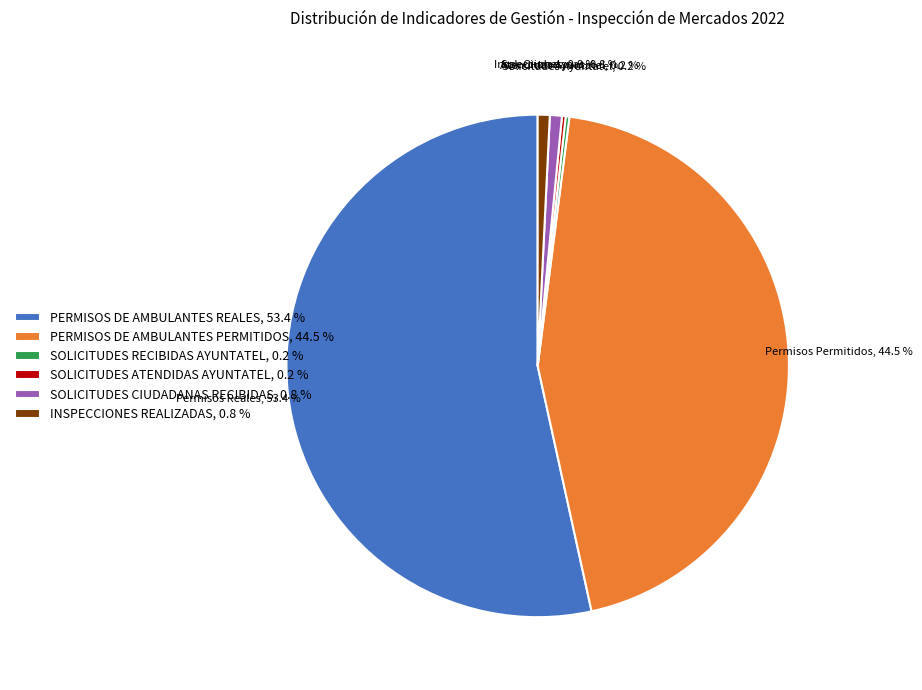

Between PERMISOS DE AMBULANTES PERMITIDOS, 44.5 % and SOLICITUDES CIUDADANAS RECIBIDAS, 0.8 %, which is larger?

PERMISOS DE AMBULANTES PERMITIDOS, 44.5 %